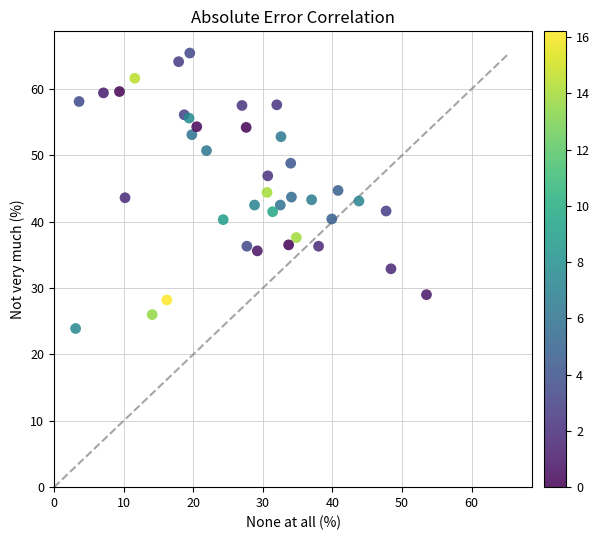

What is the range of Y values (max minus min)?

41.5